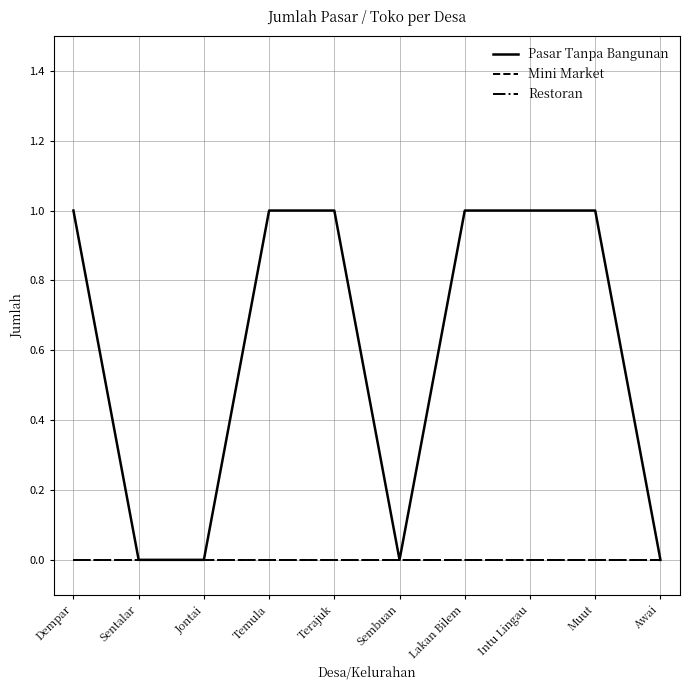

Reading left to right, what are all the values shown in this chart?

Pasar Tanpa Bangunan: 1	0	0	1	1	0	1	1	1	0
Mini Market: 0	0	0	0	0	0	0	0	0	0
Restoran: 0	0	0	0	0	0	0	0	0	0